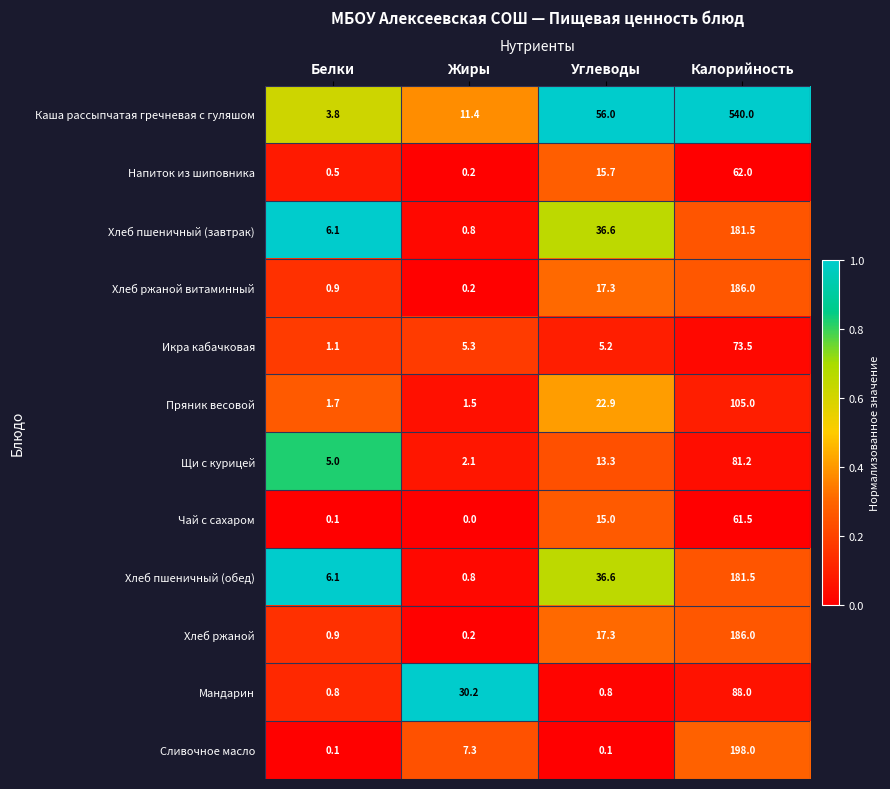

The value of Хлеб пшеничный (обед) at Белки is 6.1. True or false?

True